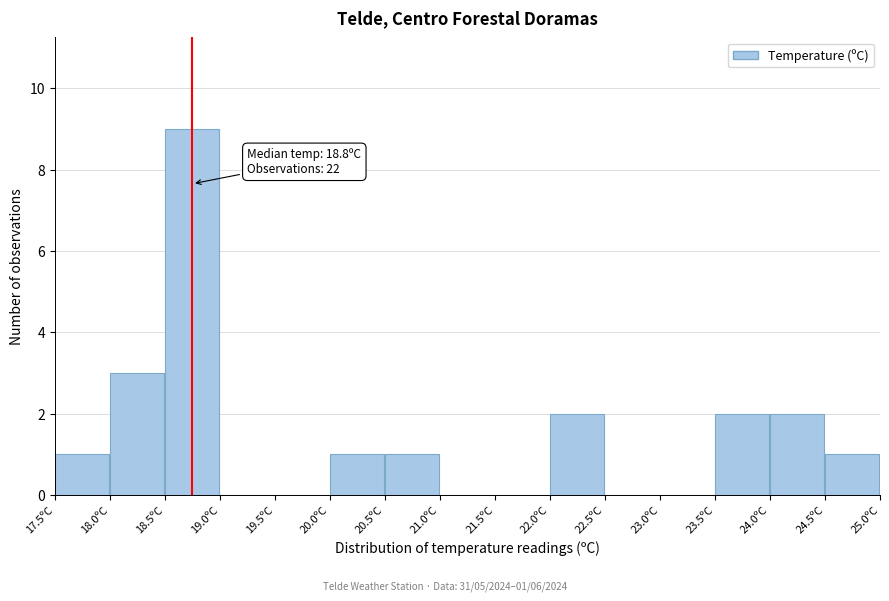

Over which range of the x-axis is the bar tallest?

18.5 to 19.0